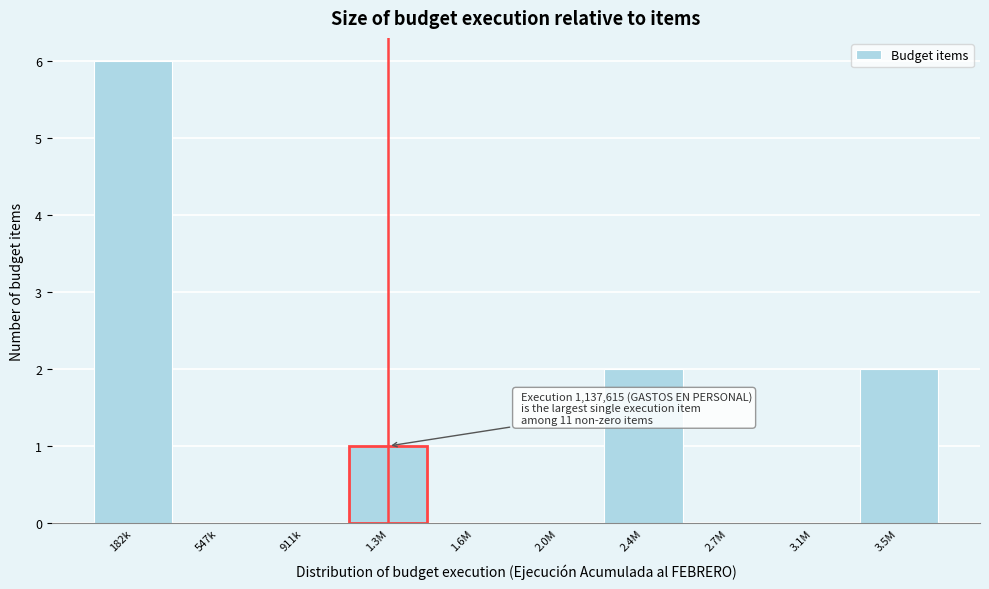

Reading left to right, what are all the values shown in this chart?

182k=6	547k=0	911k=0	1.3M=1	1.6M=0	2.0M=0	2.4M=2	2.7M=0	3.1M=0	3.5M=2